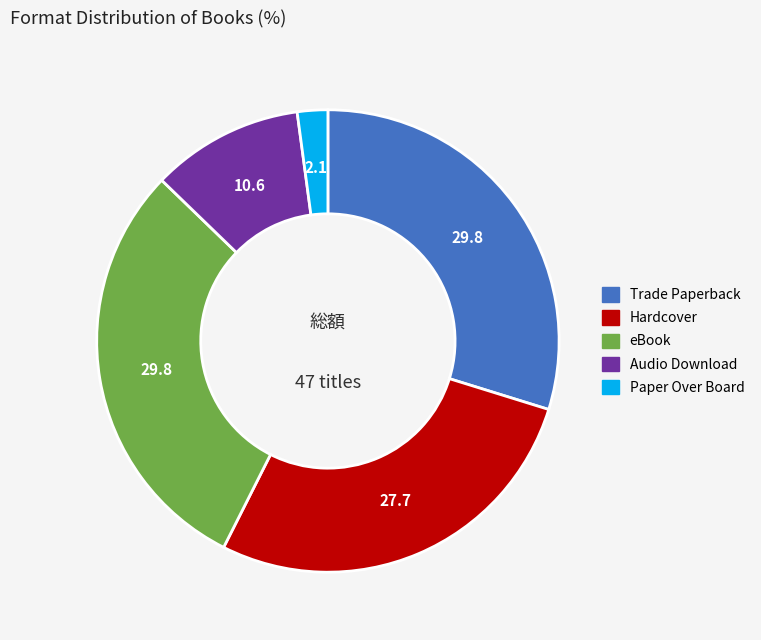

Does Paper Over Board account for over 50% of the chart?

No